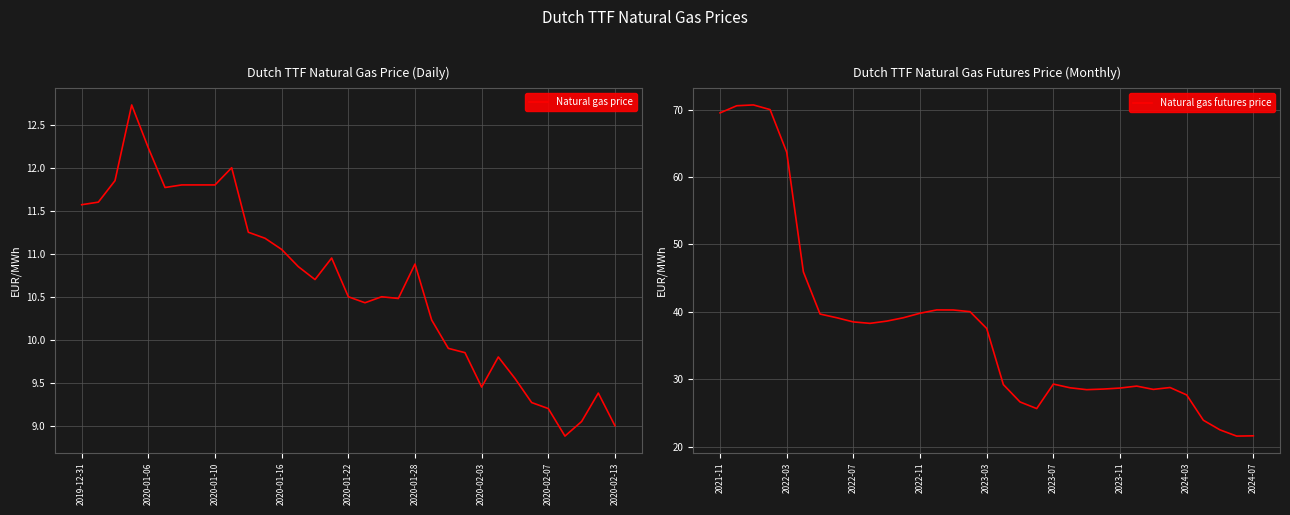

True or false: Natural gas price and Natural gas futures price intersect in this chart.

False